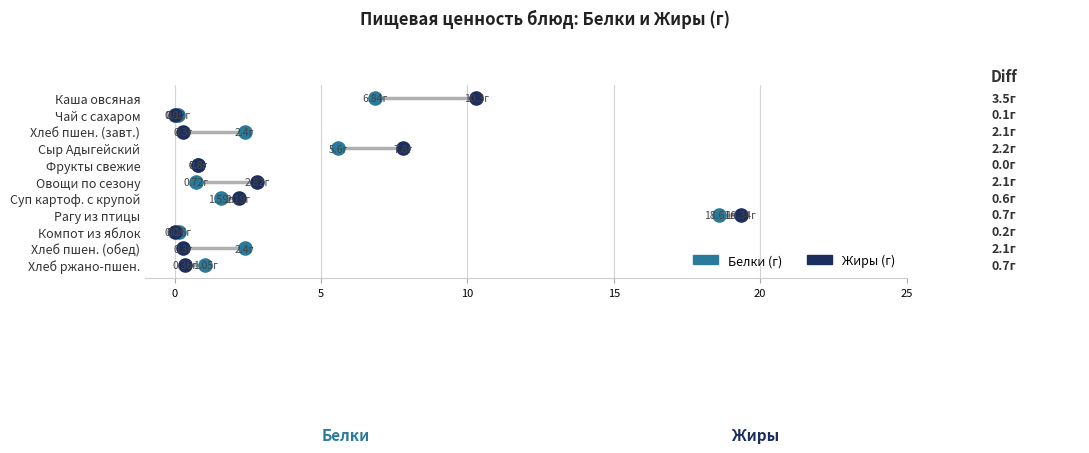

Is the value of Белки at ОВОЩИ ПО СЕЗОНУ greater than the value of Жиры at ОВОЩИ ПО СЕЗОНУ?

No